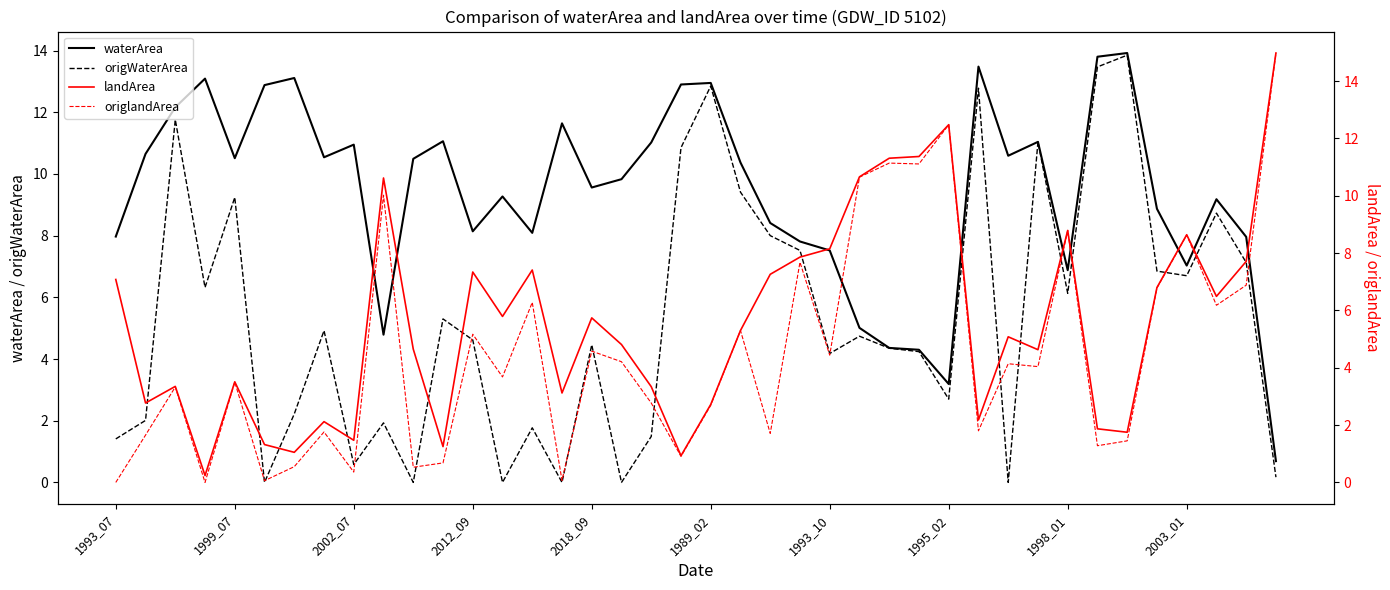

What is the sum of all landArea values?

223.9